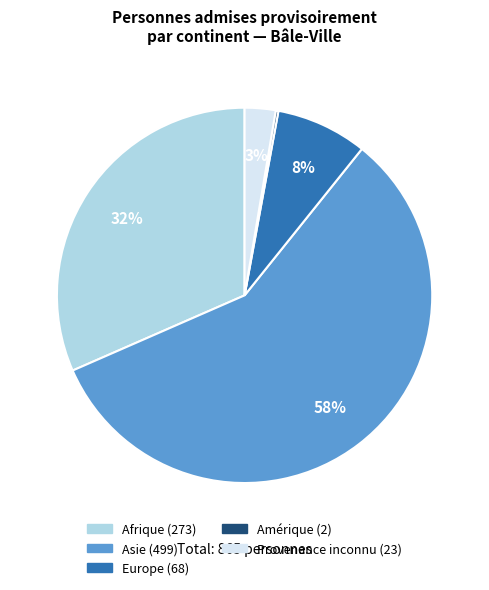

To the nearest percent, what is the difference between the largest and smallest slice percentages?

57%